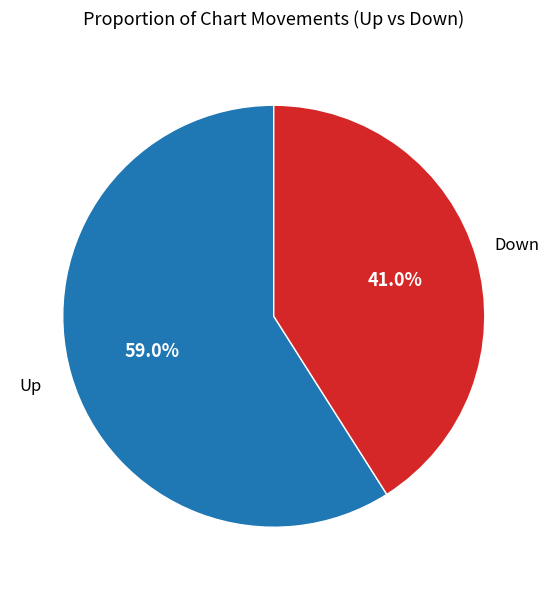

Is there a majority slice in this chart?

Yes